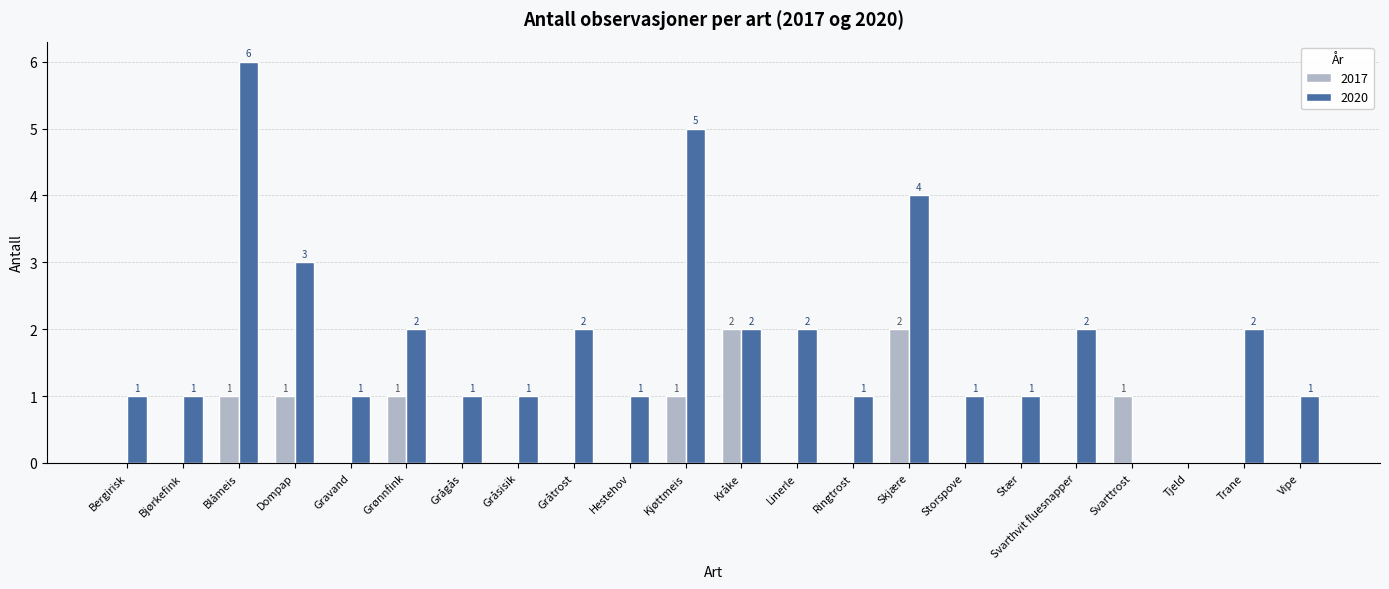

Is the value of 2017 at Blåmeis greater than the value of 2020 at Grønnfink?

No